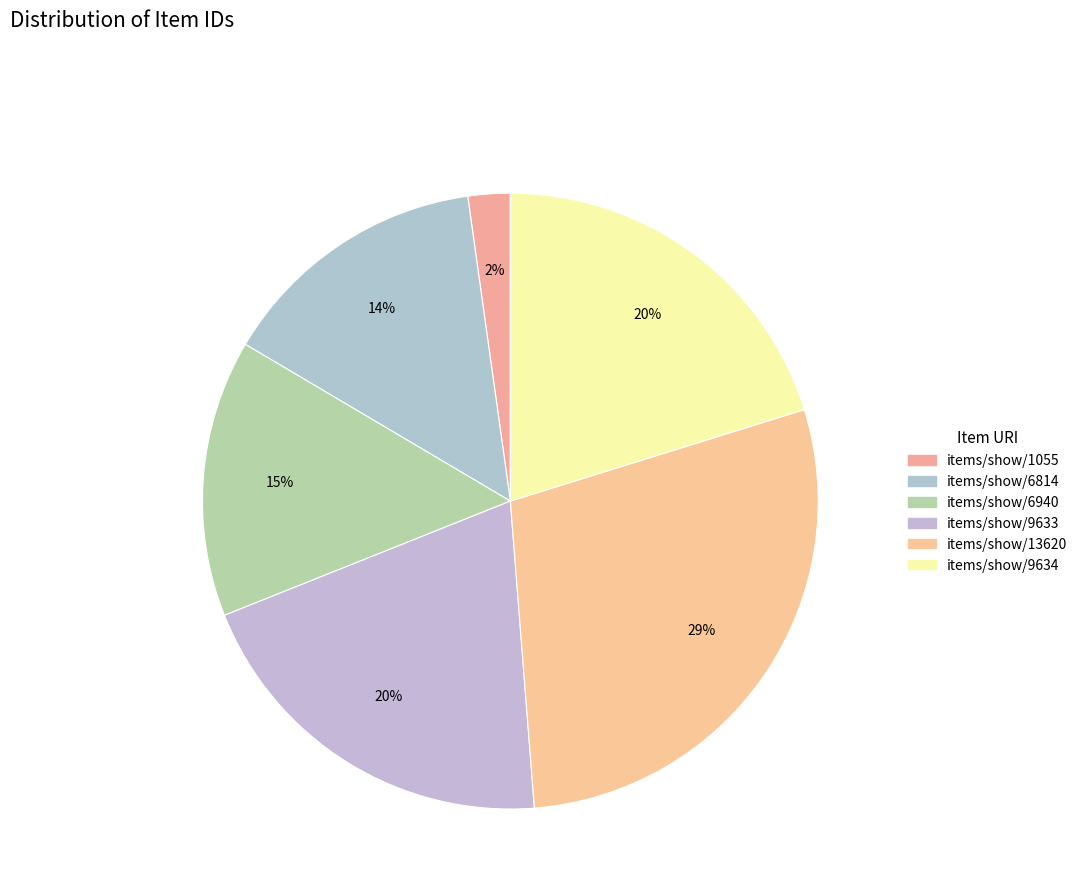

To the nearest percent, what is the difference between the items/show/1055 and items/show/9633 slice percentages?

18%